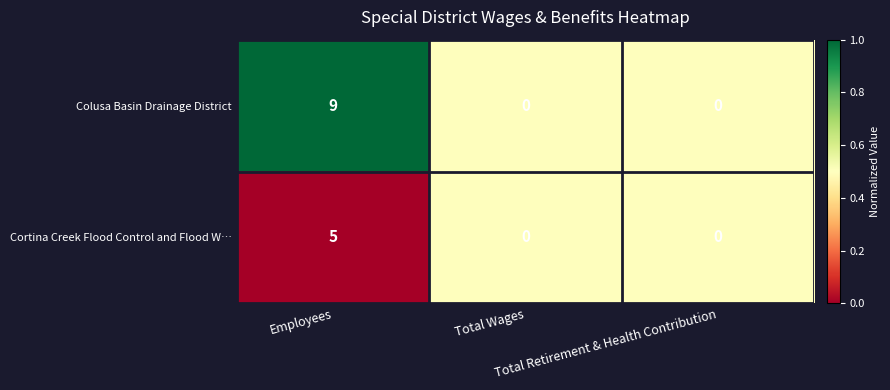

Which series has the widest spread of values?

Colusa Basin Drainage District